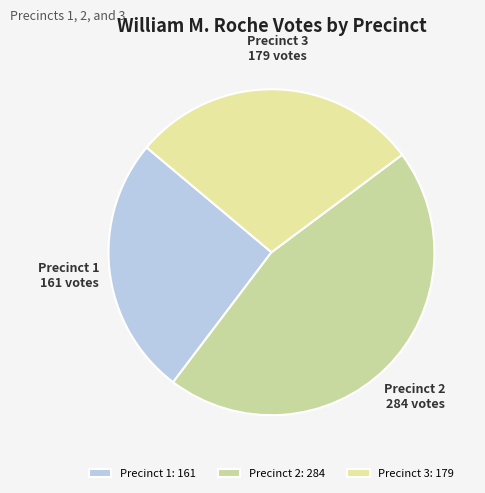

Is the sum of Precinct 1 and Precinct 3 greater than half?

Yes